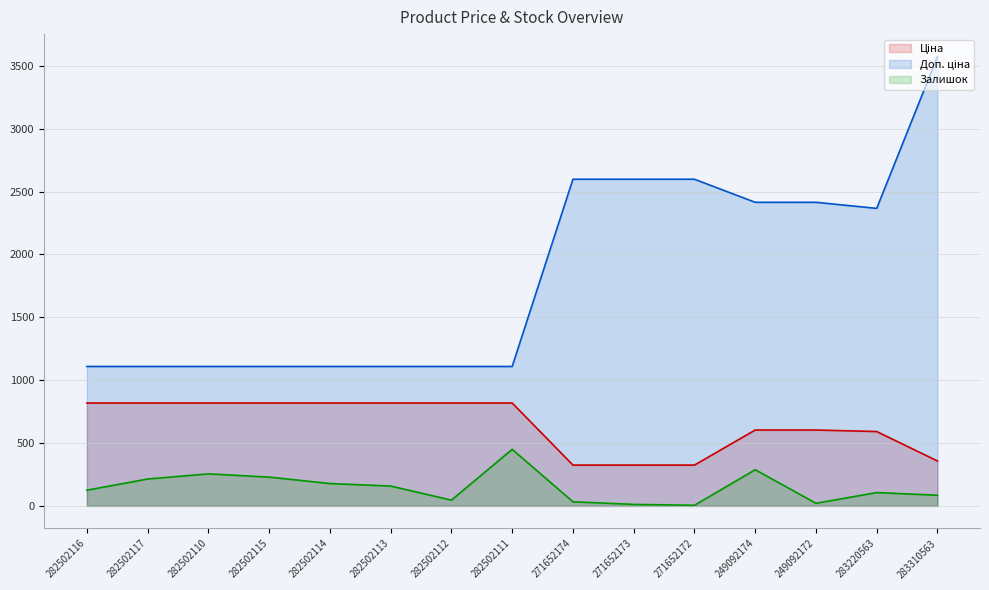

Rank the series by their average value, from highest to lowest.

Доп. ціна, Ціна, Залишок